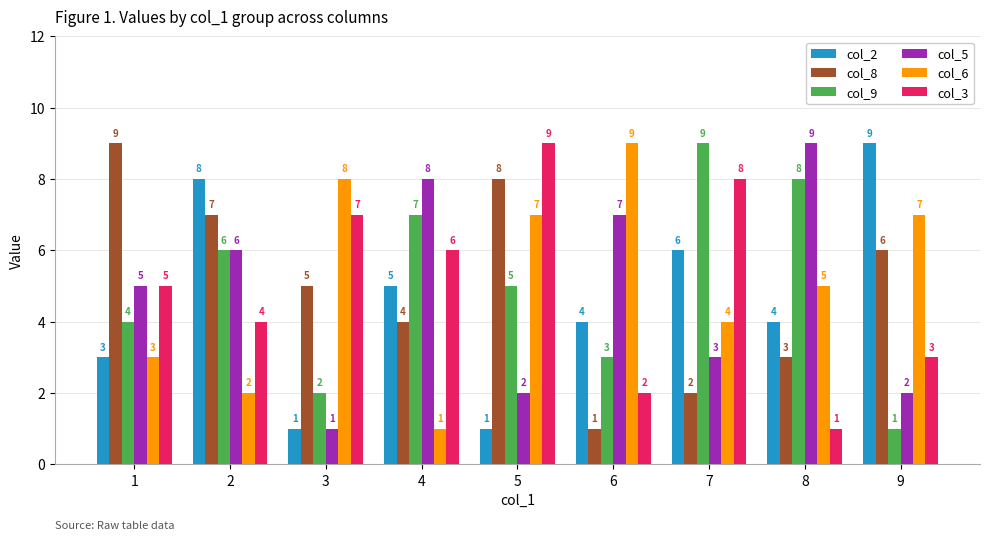

How many categories are shown in the chart?

9